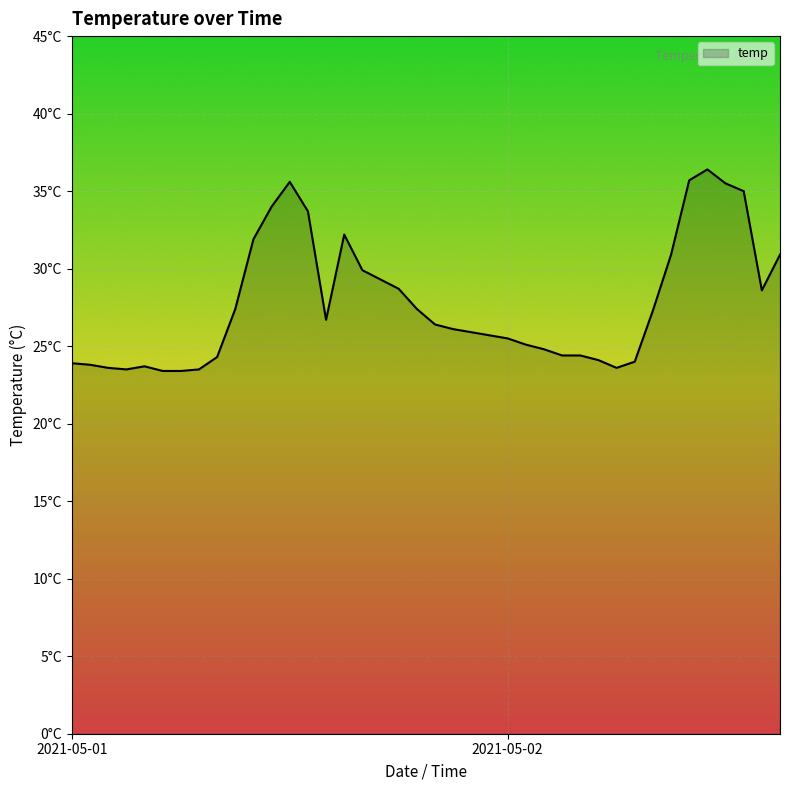

Does the chart display data point markers on the line(s)?

No